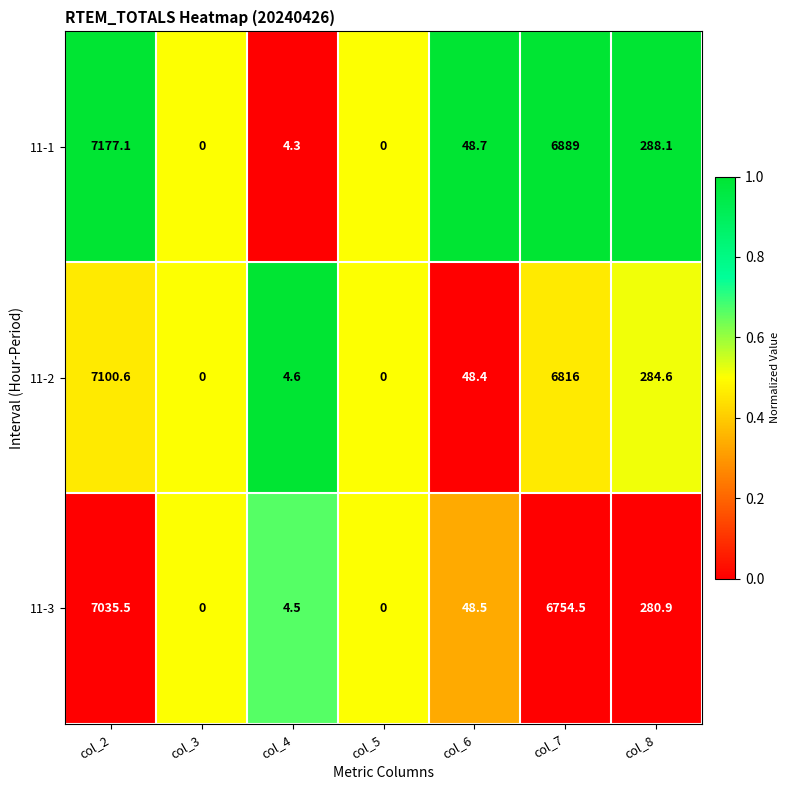

Which series has the largest range (max minus min)?

11-1